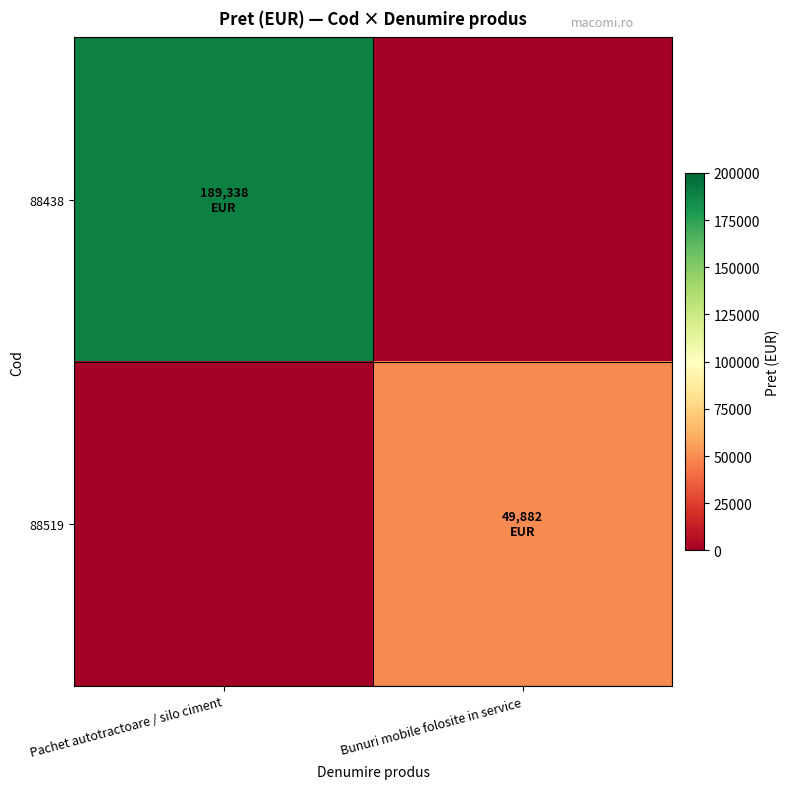

Rank the series by their average value, from lowest to highest.

88519, 88438